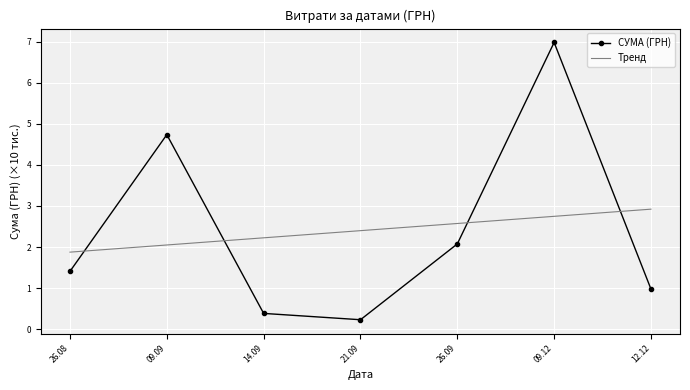

Which series changed the most between 09.12 and 12.12?

СУМА (ГРН)